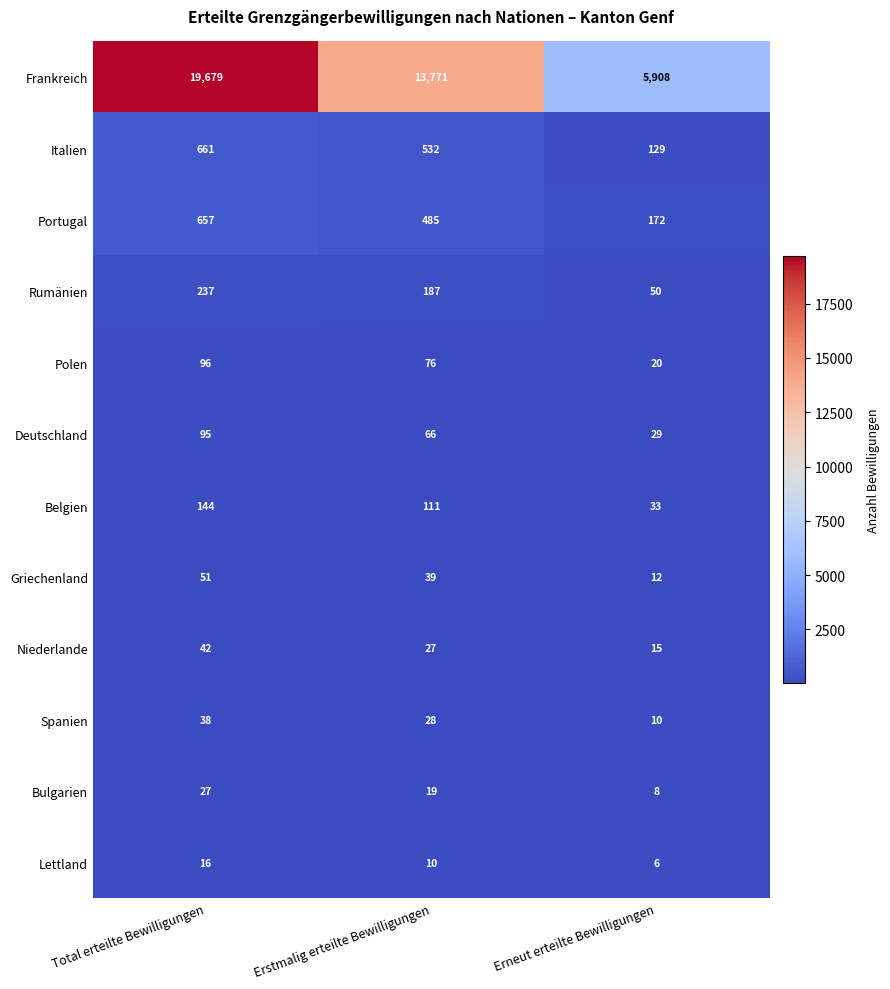

What is the minimum value for Niederlande?

15